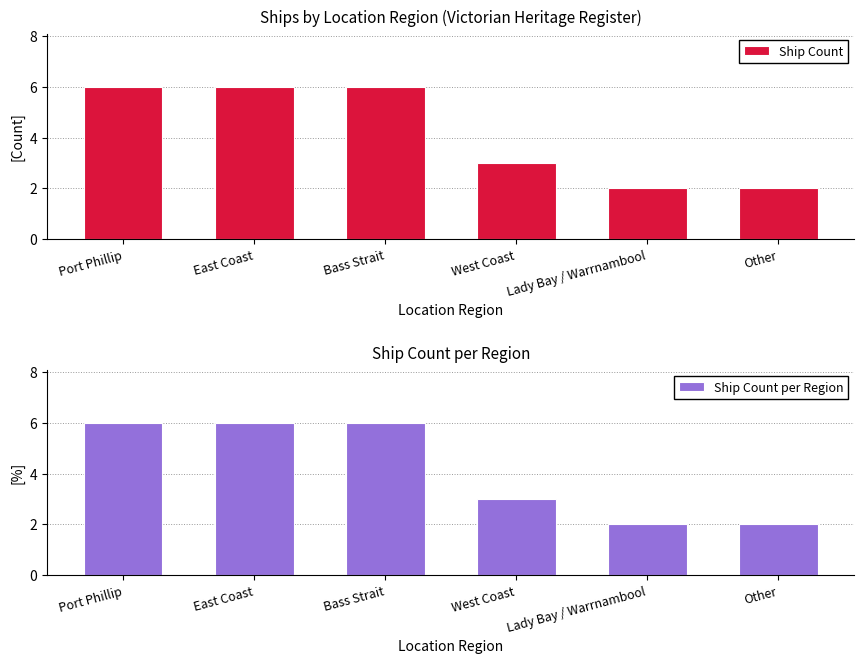

What is the sum of all Ship Count values?

25